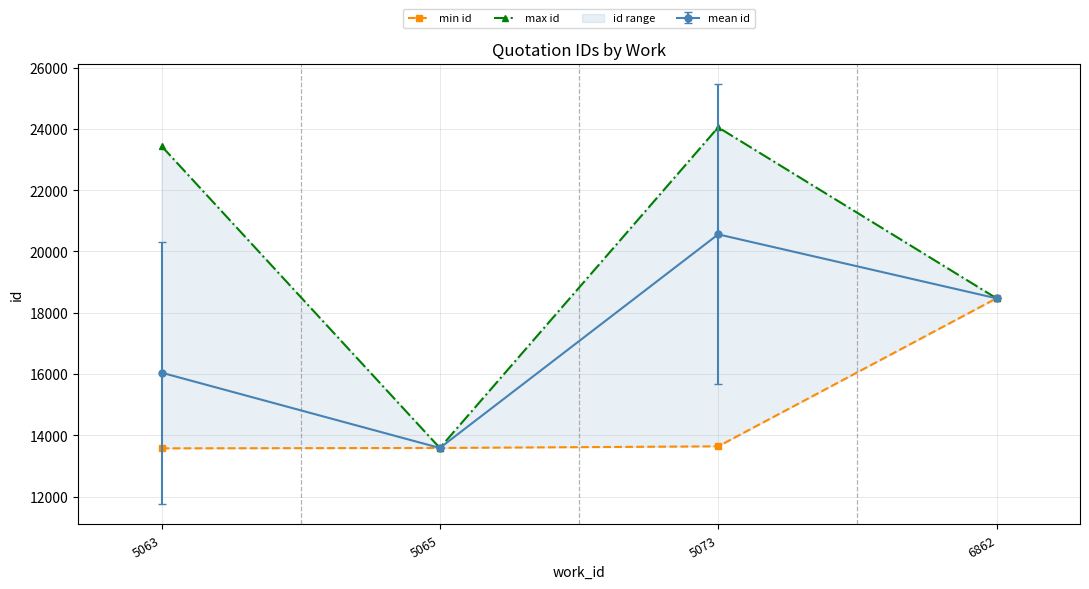

True or false: min id and max id intersect in this chart.

False